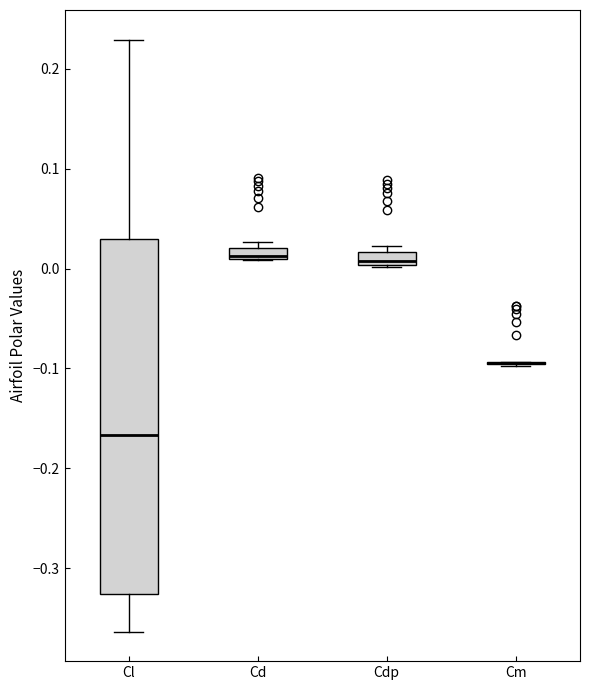

Where is the upper edge of the box for Cd on the y-axis? The values are not printed on the chart, so give them approximately, as read against the axis.

0.02